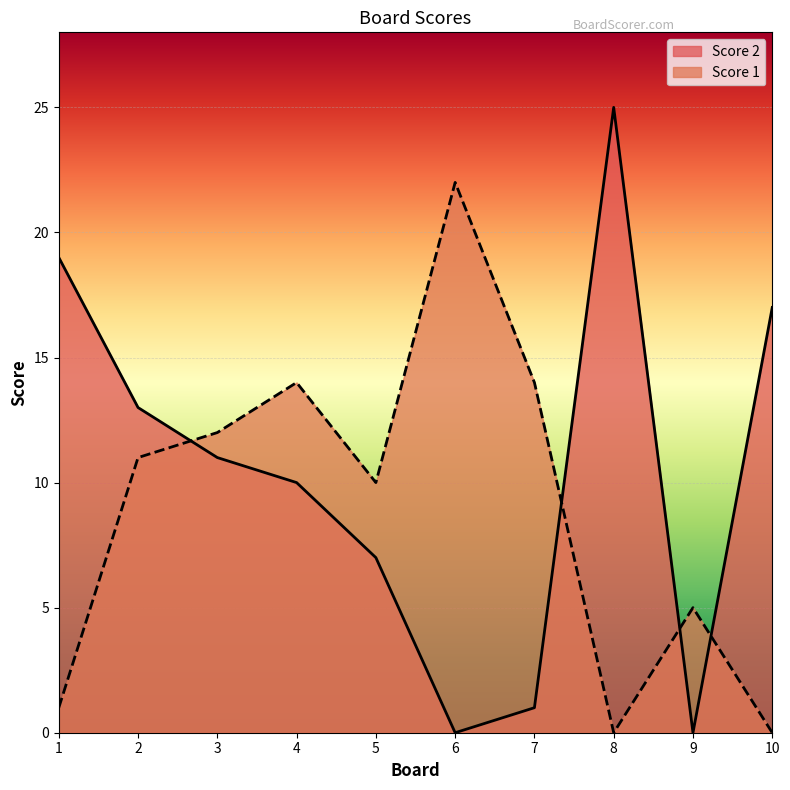

Rank the series by their maximum value, from lowest to highest.

Score 1, Score 2